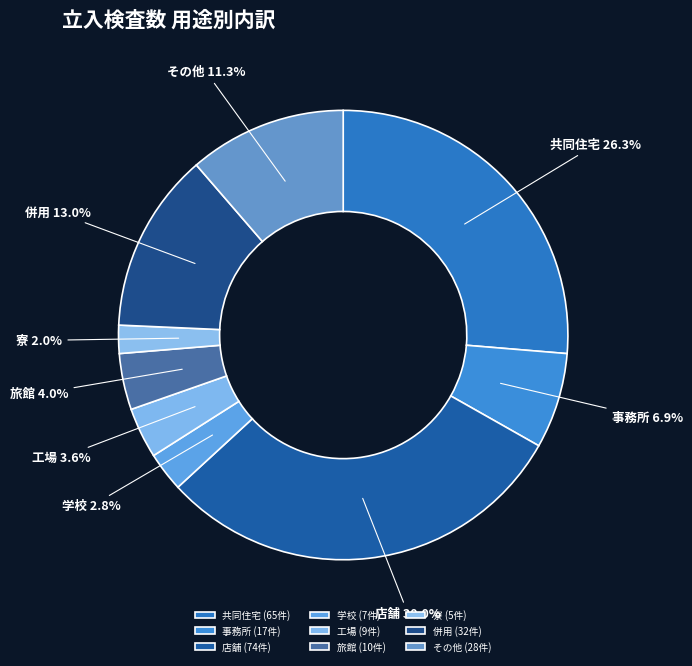

Does 旅館 account for over 50% of the chart?

No